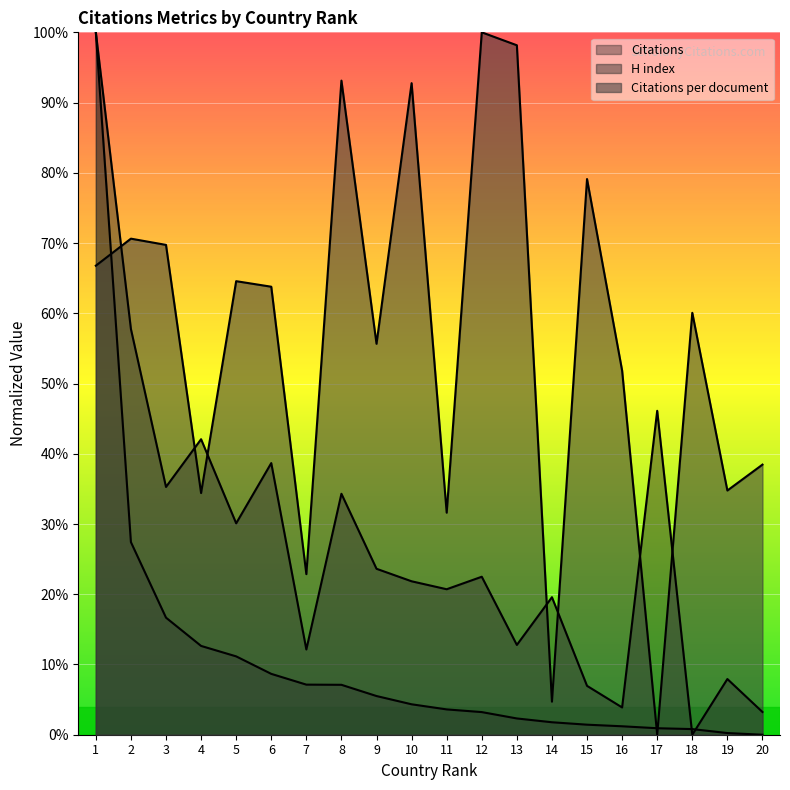

How many lines are shown in the chart?

3